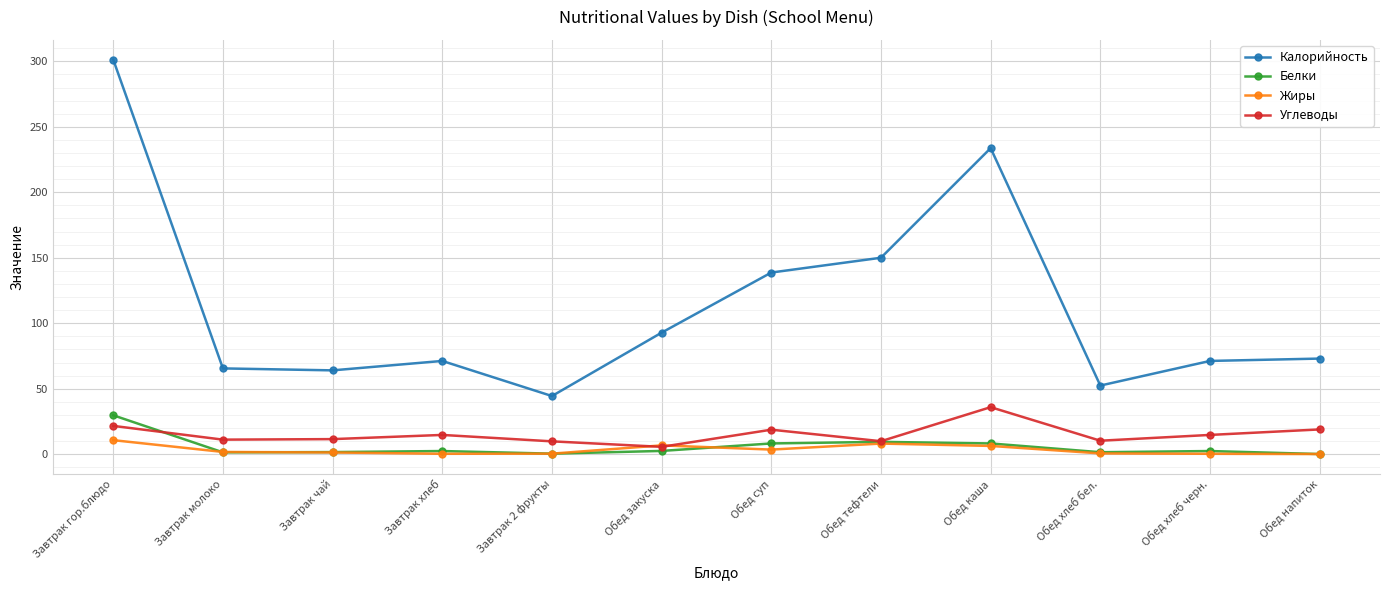

What is the value of the Жиры point at the 1st from the left?

10.7